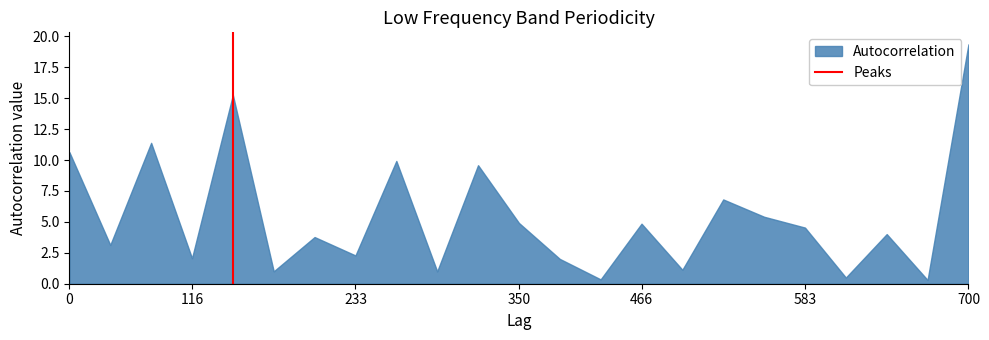

True or false: the data shows 0.9 at 116.

False